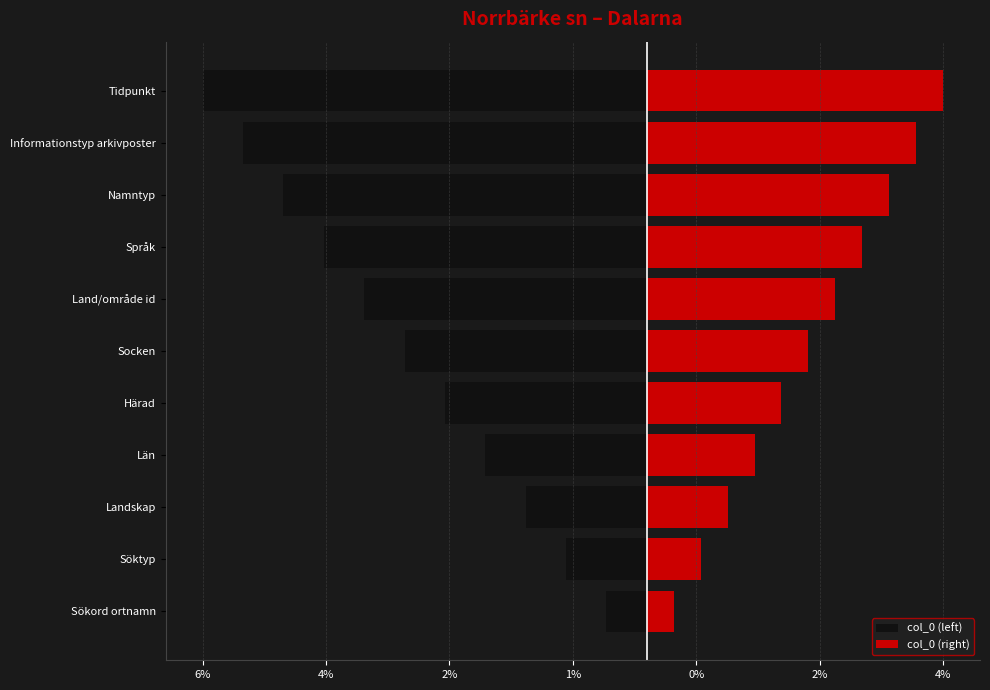

Is it true that col_0 (right) equals 0.8 at Söktyp?

True